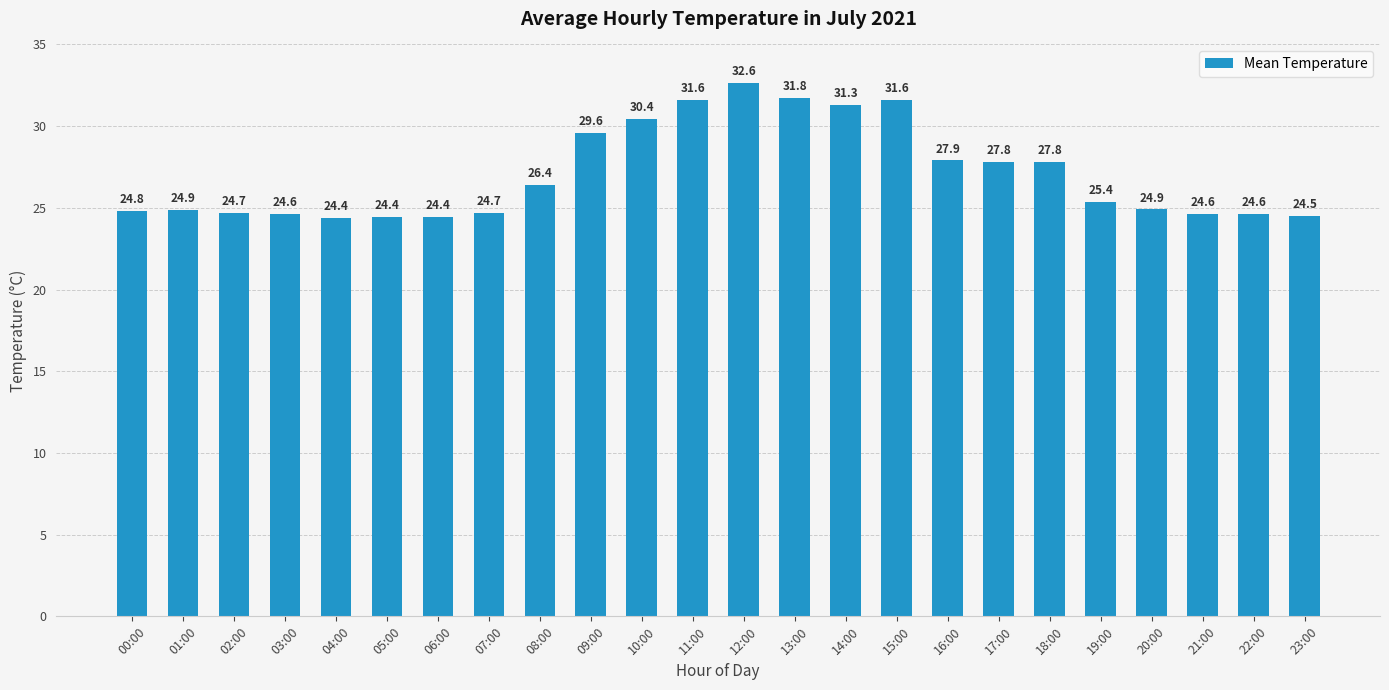

What is the smallest value displayed?

24.4